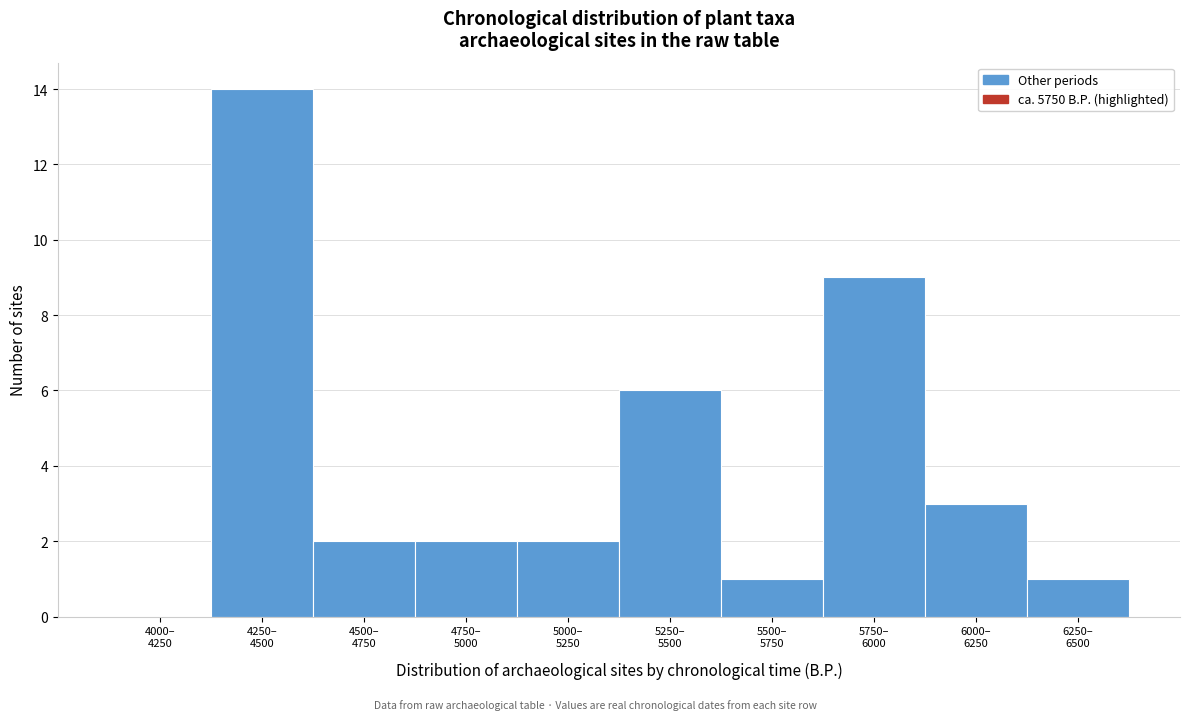

What is the sum of all values?

40